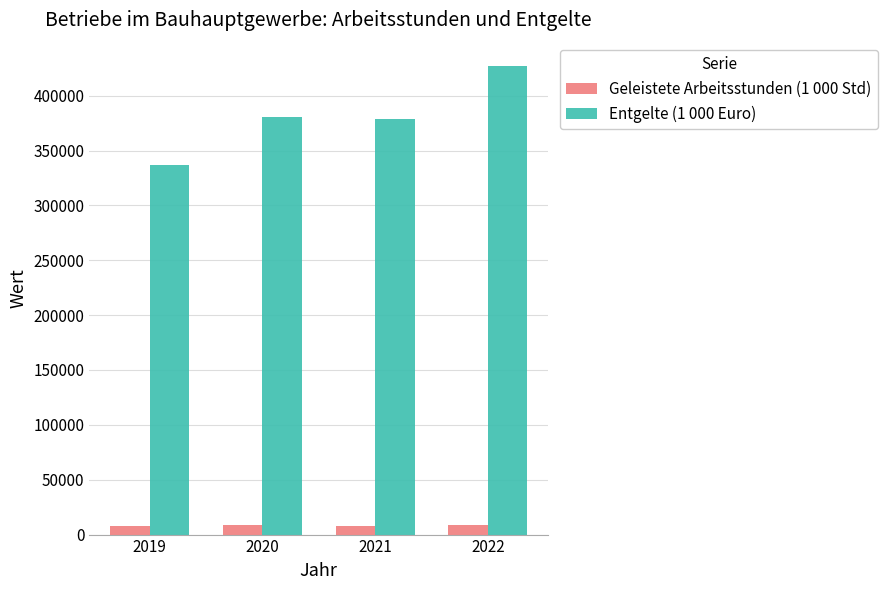

Rank the series at 2022 from highest to lowest value.

Entgelte (1 000 Euro), Geleistete Arbeitsstunden (1 000 Std)